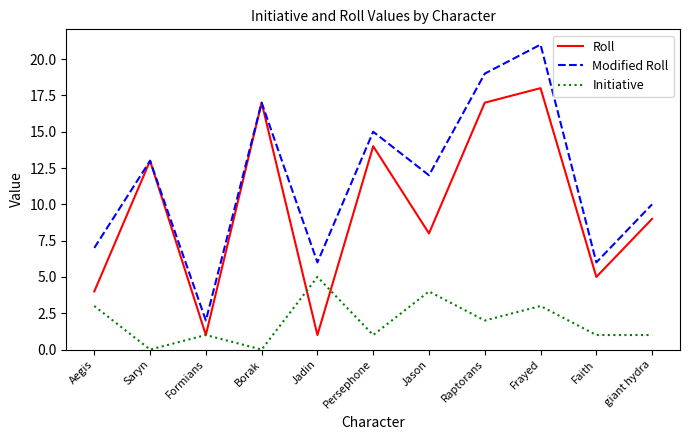

At which category does Roll reach its first local valley?

Formians